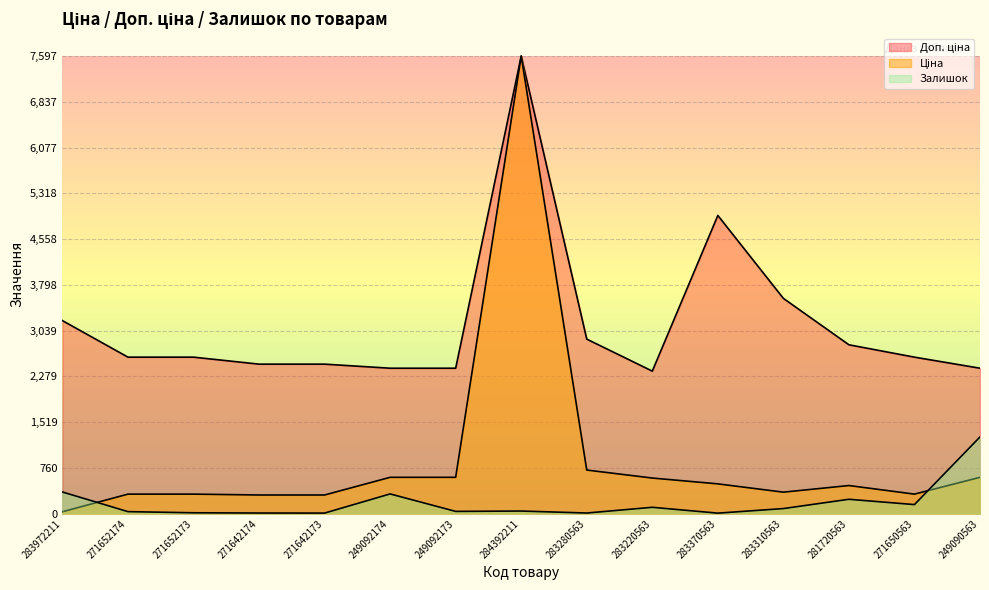

List the series in order of their overall mean, lowest first.

Залишок, Ціна, Доп. ціна